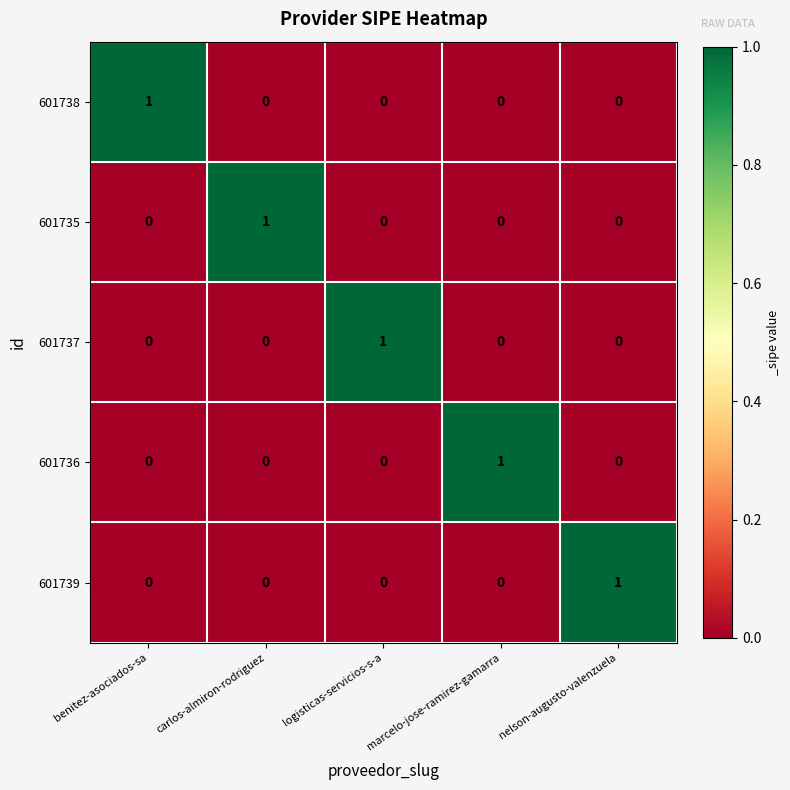

What is the spread (max minus min) of values at marcelo-jose-ramirez-gamarra?

1